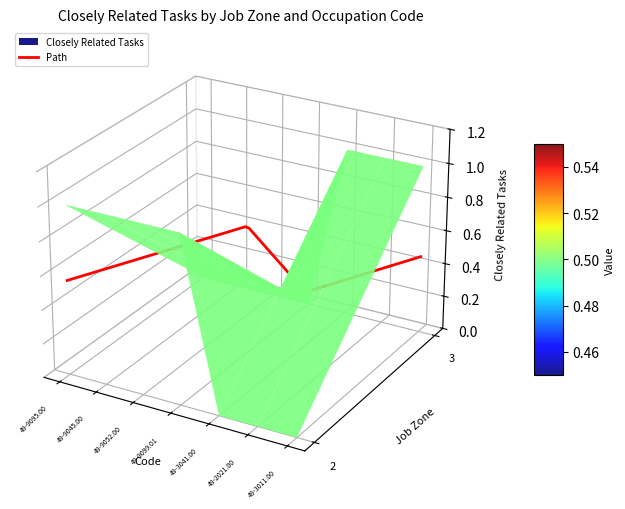

How many categories are shown in the chart?

7